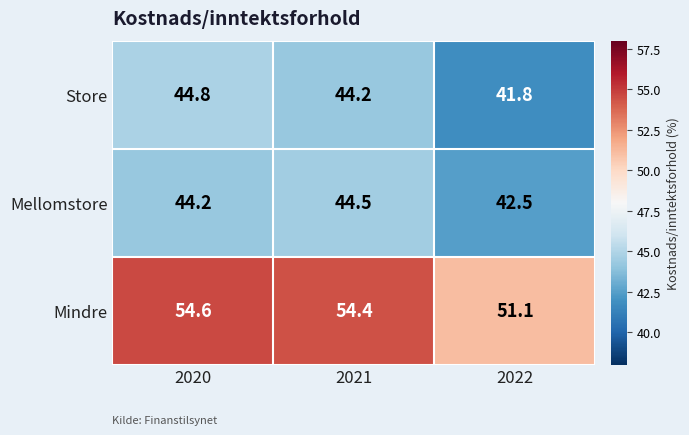

What is the difference between the maximum and minimum values in the Store series?

3.0